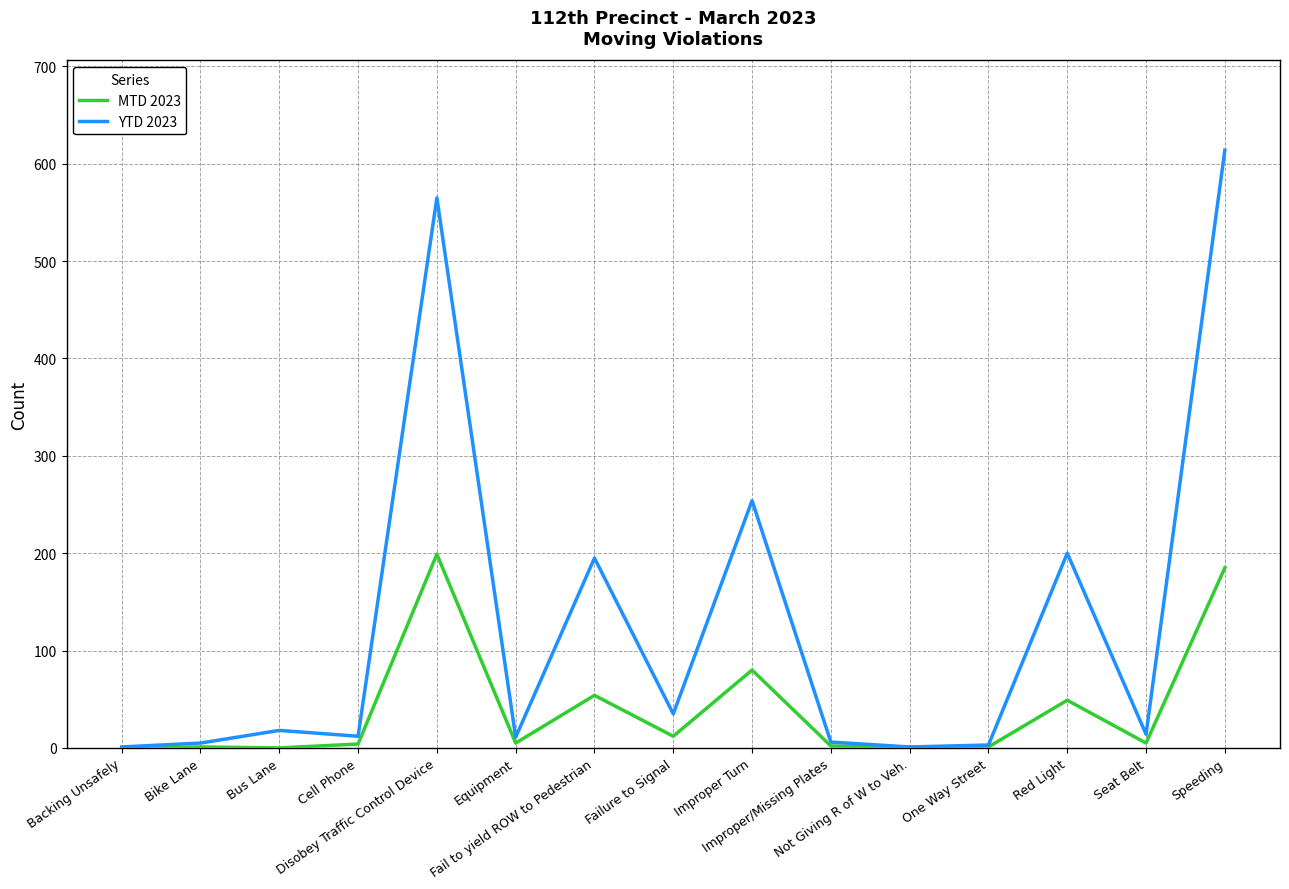

Rank the series by their average value, from highest to lowest.

YTD 2023, MTD 2023